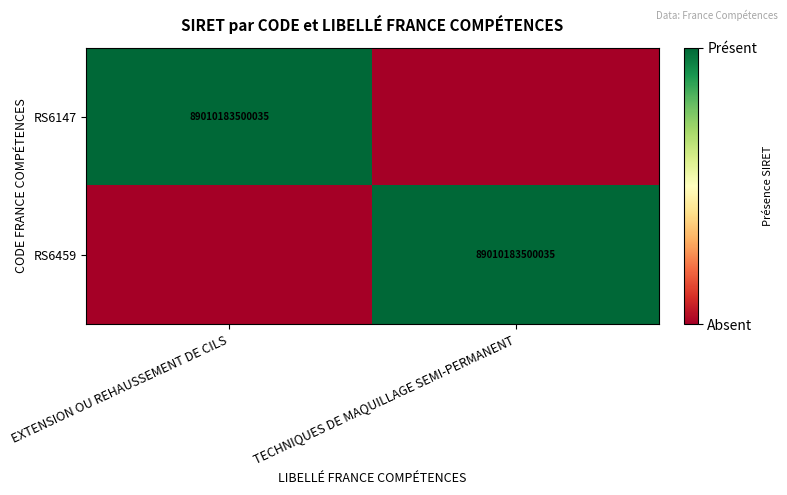

Is it true that RS6459 equals 152286210001198 at TECHNIQUES DE MAQUILLAGE SEMI-PERMANENT?

False